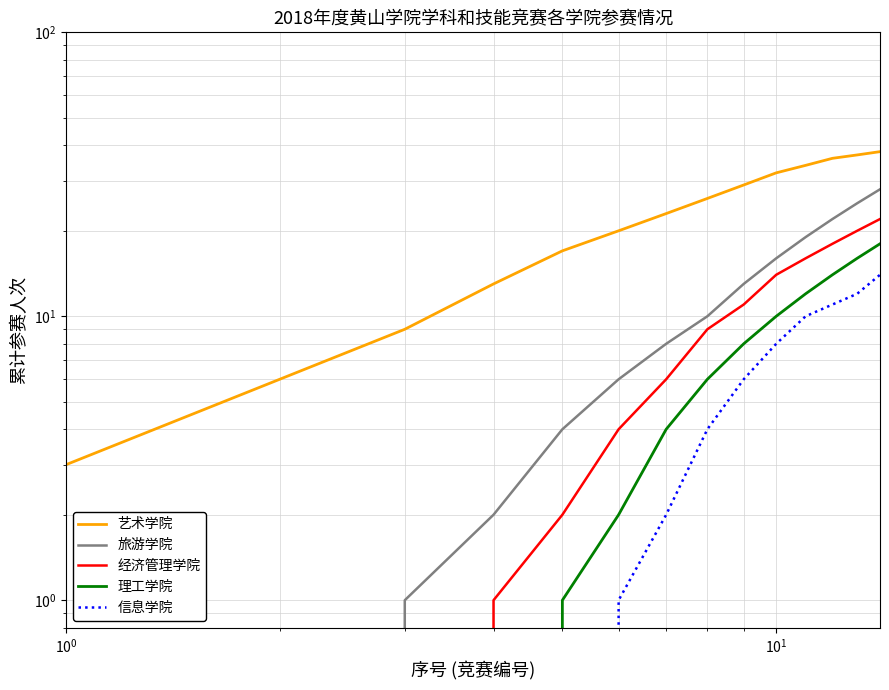

Rank the series by their maximum value, from lowest to highest.

信息学院, 理工学院, 经济管理学院, 旅游学院, 艺术学院